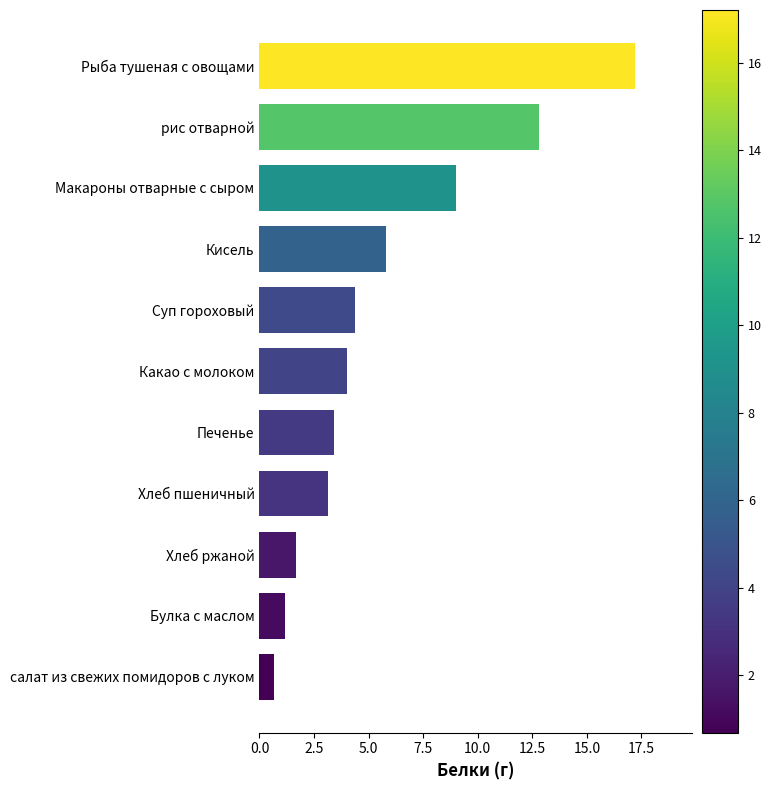

List the labels in order of value, largest first.

Рыба тушеная с овощами, рис отварной, Макароны отварные с сыром, Кисель, Суп гороховый, Какао с молоком, Печенье, Хлеб пшеничный, Хлеб ржаной, Булка с маслом, салат из свежих помидоров с луком